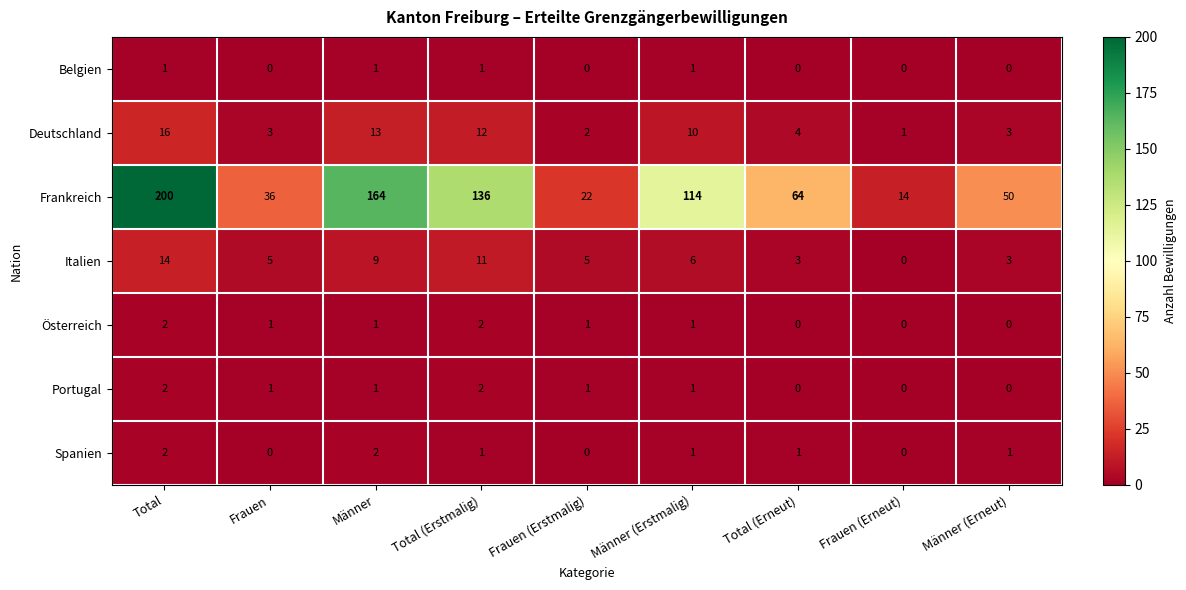

What is the highest value of the Italien series?

14